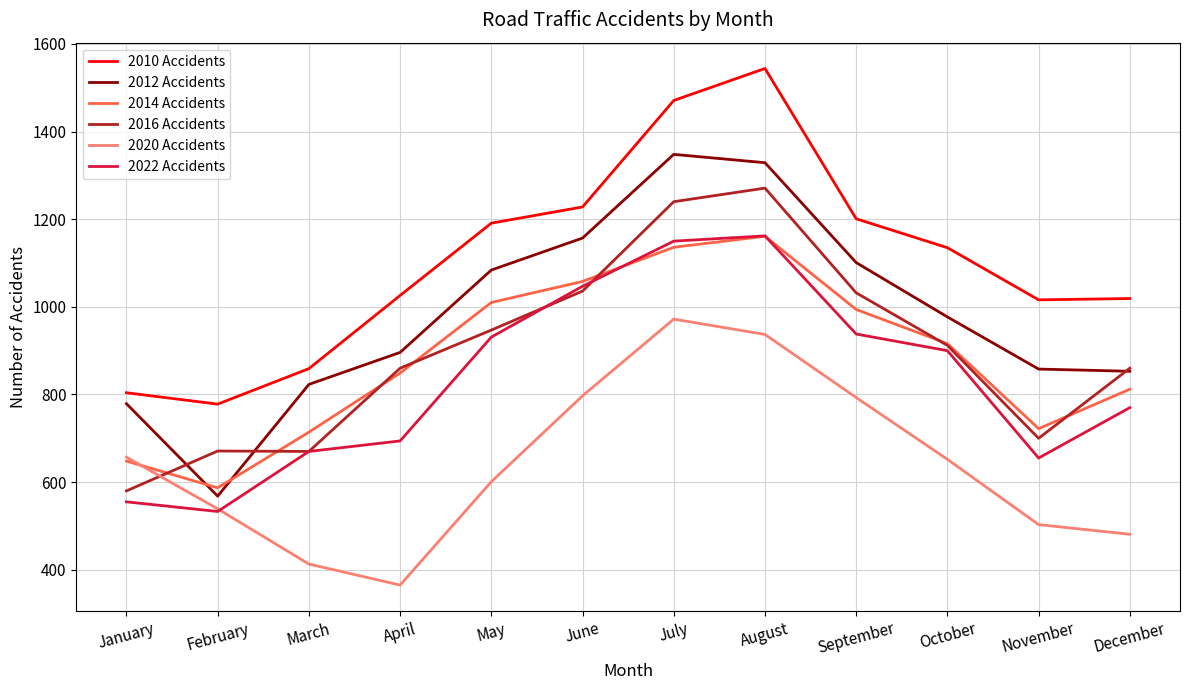

The value of 2020 Accidents at May is 601. True or false?

True